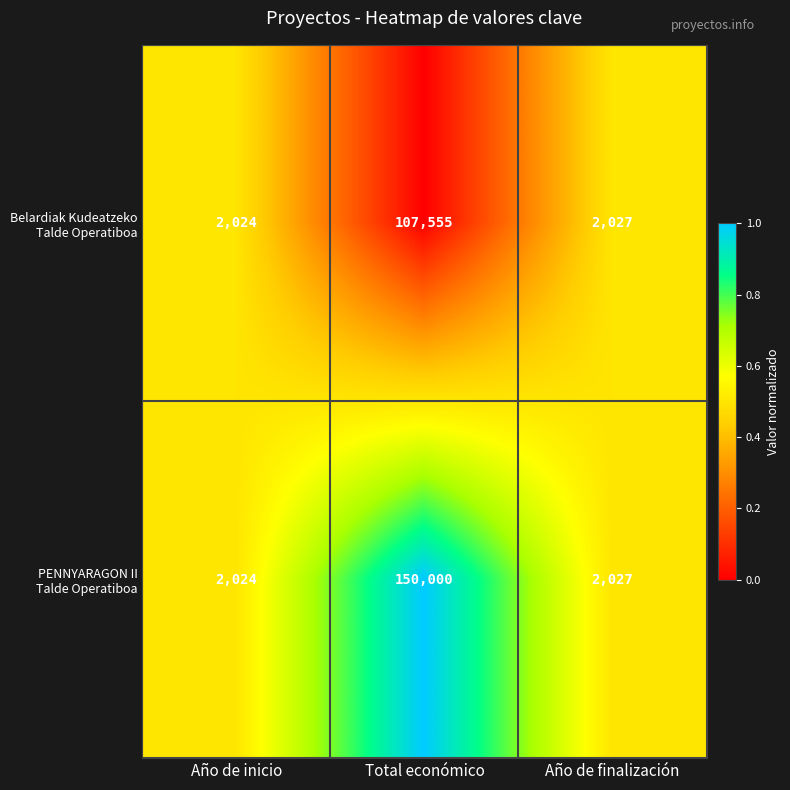

What is the minimum value shown in the chart?

2024